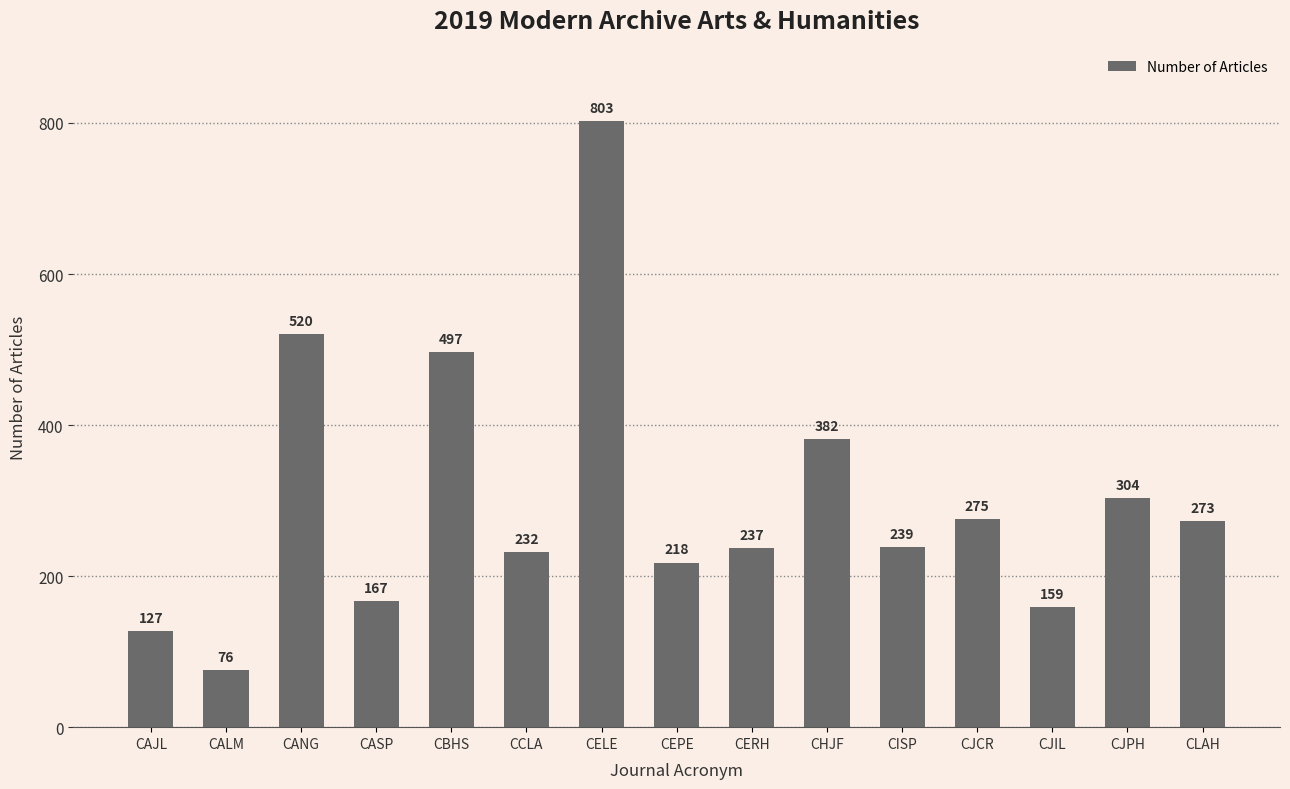

What is the difference between the values at CELE and CAJL?

676